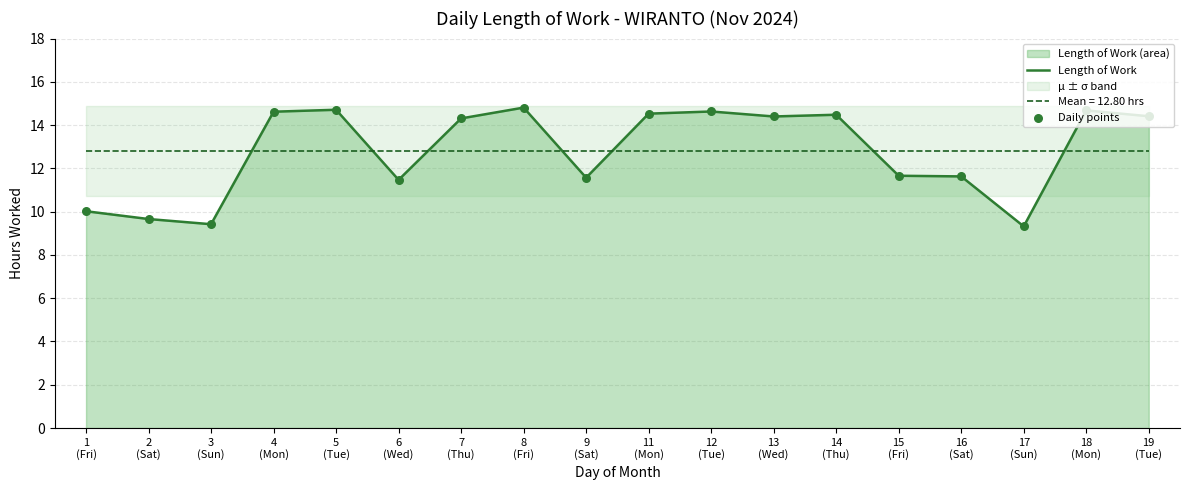

Which series contains the highest Y value?

Length of Work